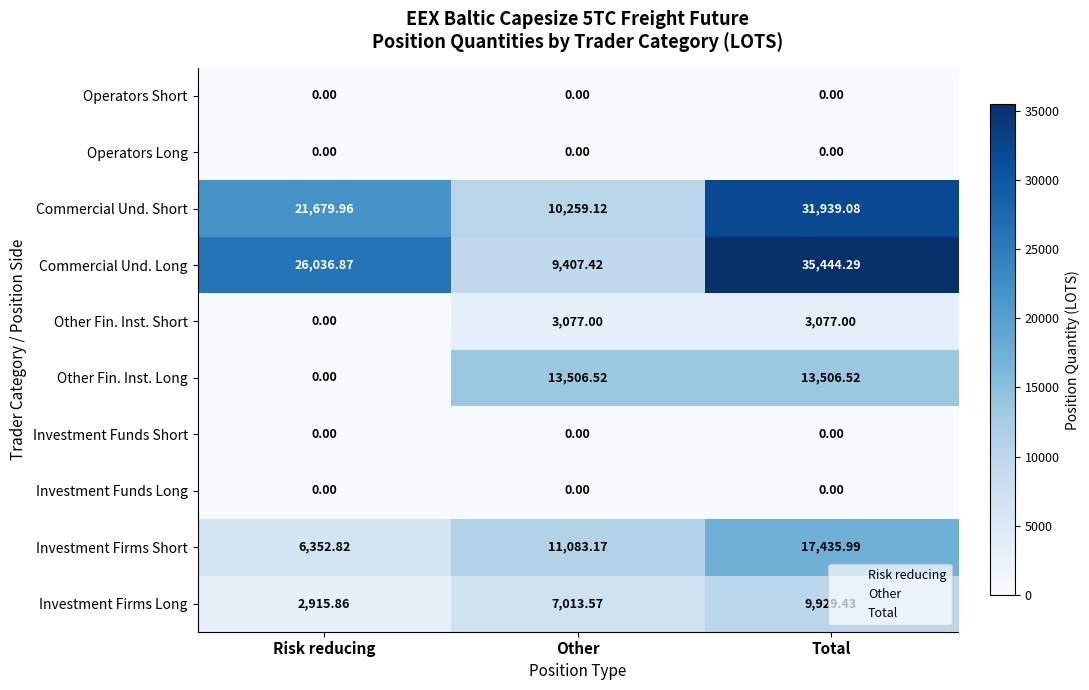

At how many categories does at least one series exceed 17744?

2